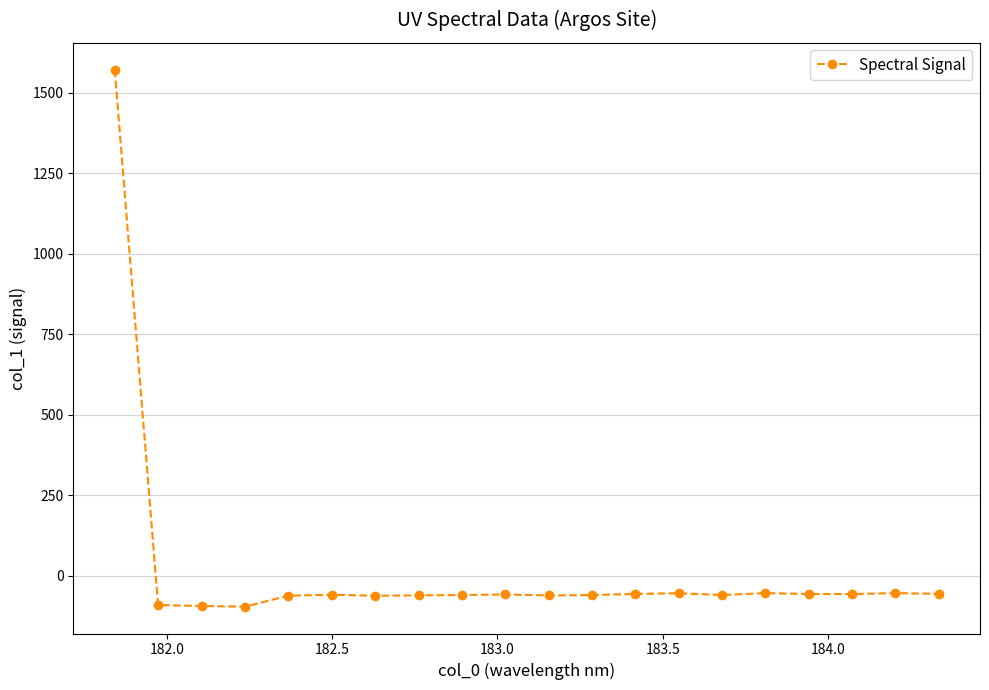

True or false: there are more than 1 points higher than both neighbors.

True